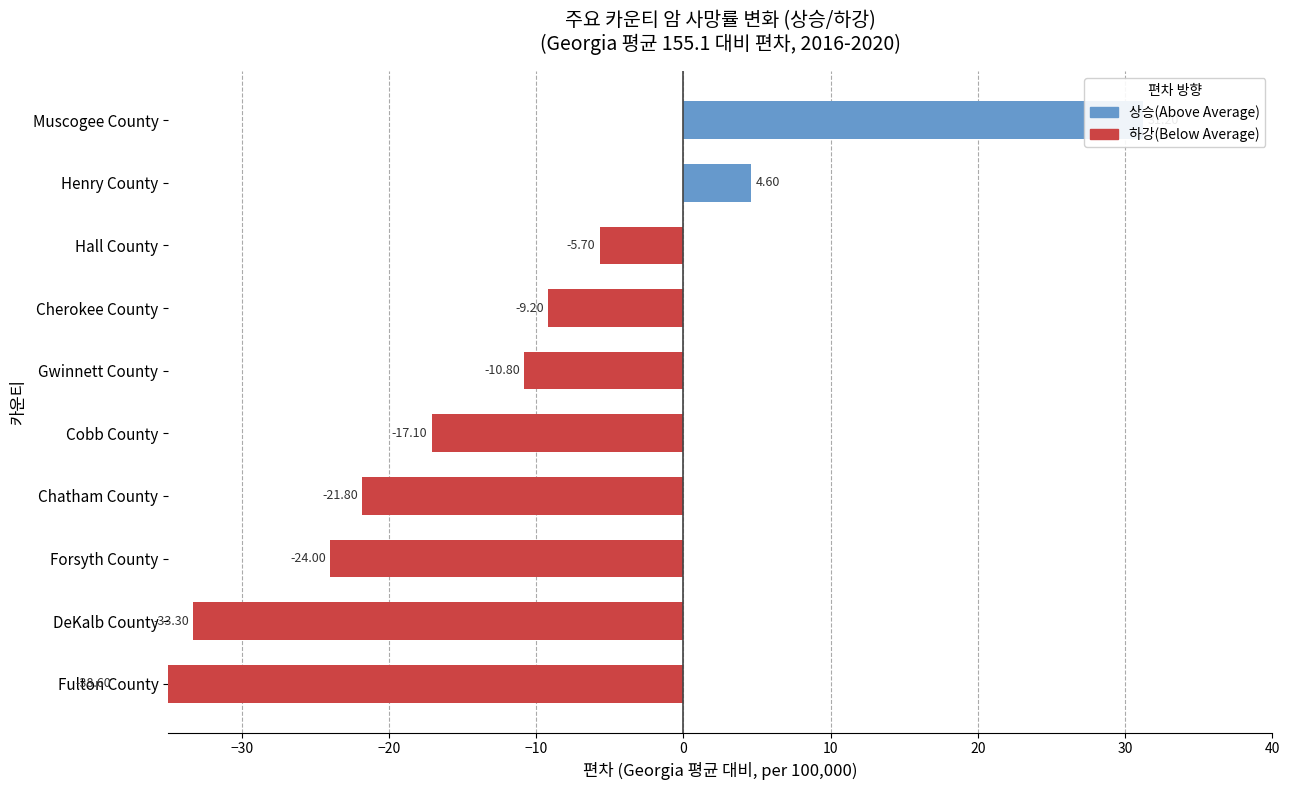

Which category has the highest value across all series?

Muscogee County